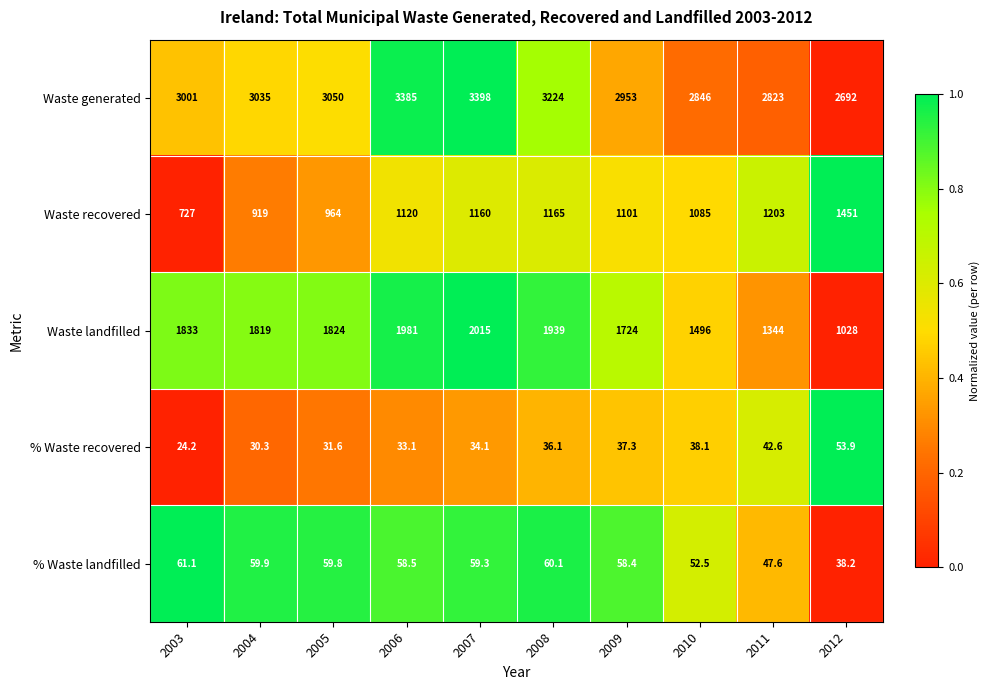

Which series has the largest range (max minus min)?

Waste landfilled